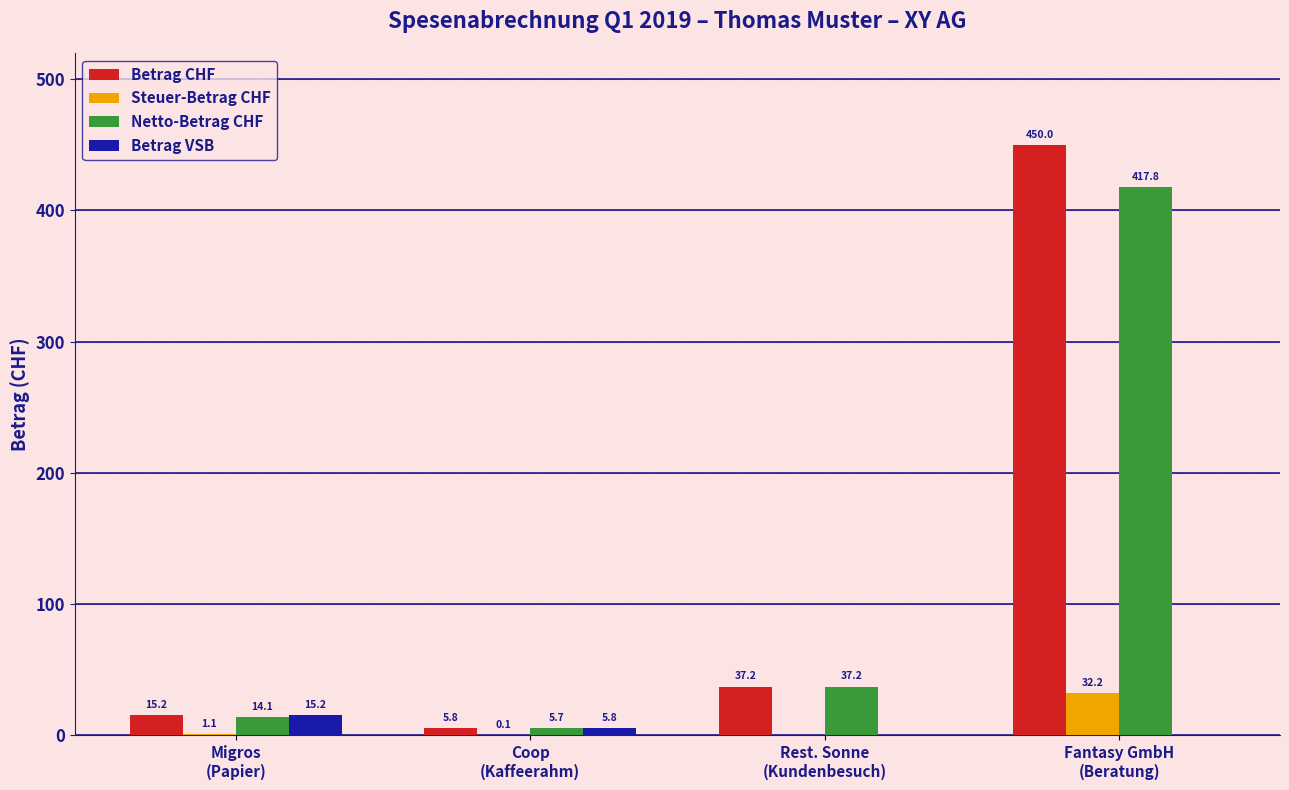

Read the Betrag VSB value at Migros
(Papier).

15.2